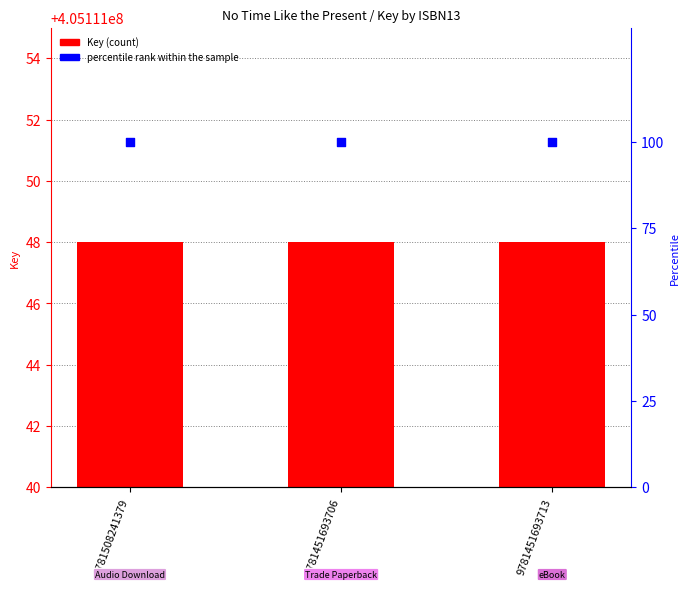

Is the value of Key at 9781451693706 greater than the value of percentile rank within the sample at 9781451693713?

Yes